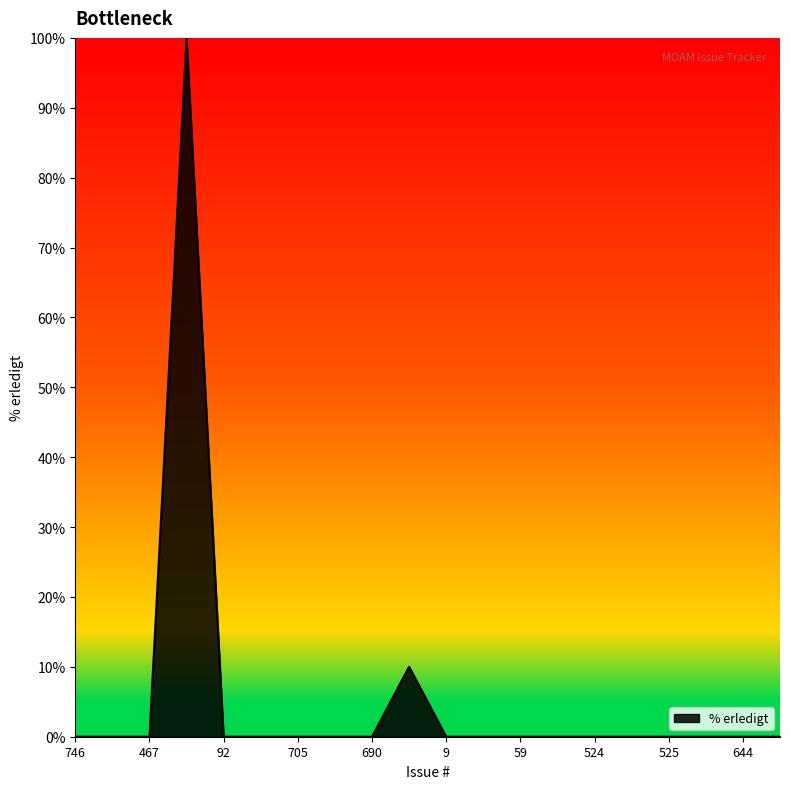

What is the difference between the maximum and minimum values?

100